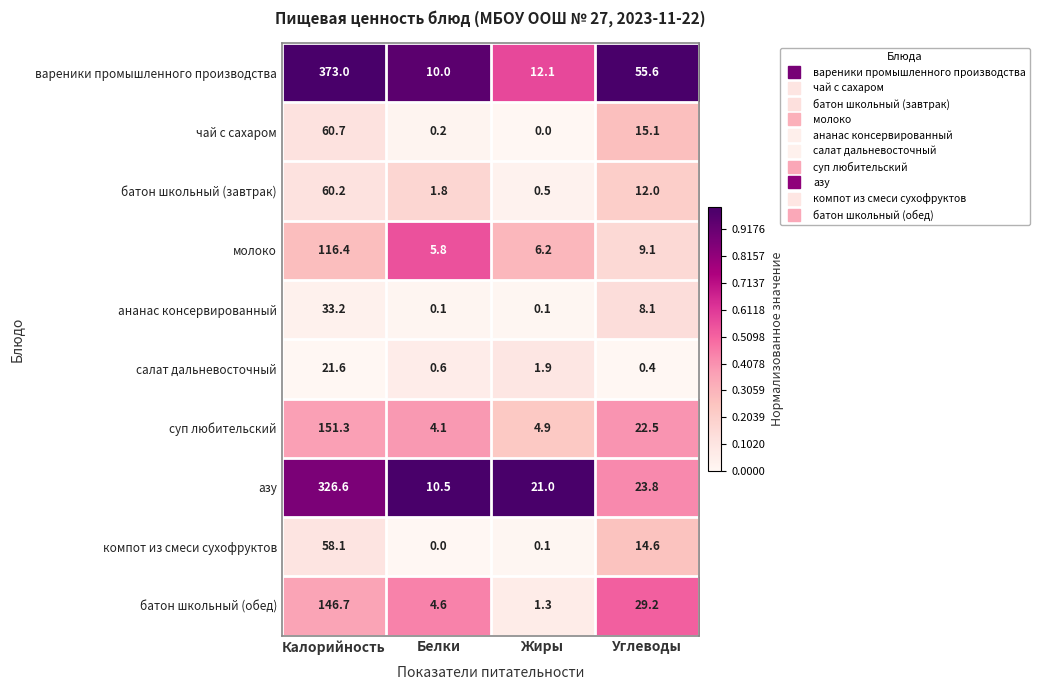

At which category is the sum across all series the highest?

Калорийность